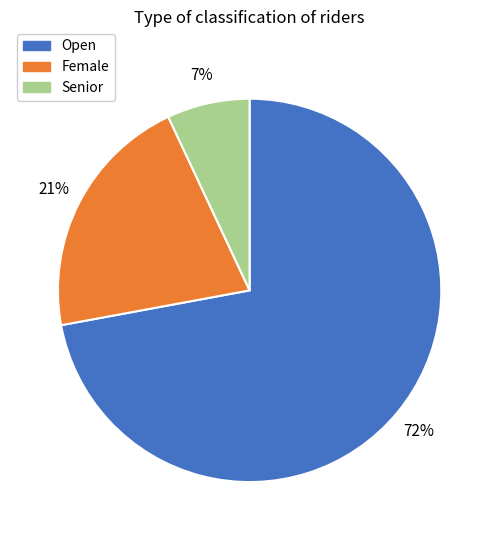

Rank the categories by value from highest to lowest.

Open, Female, Senior